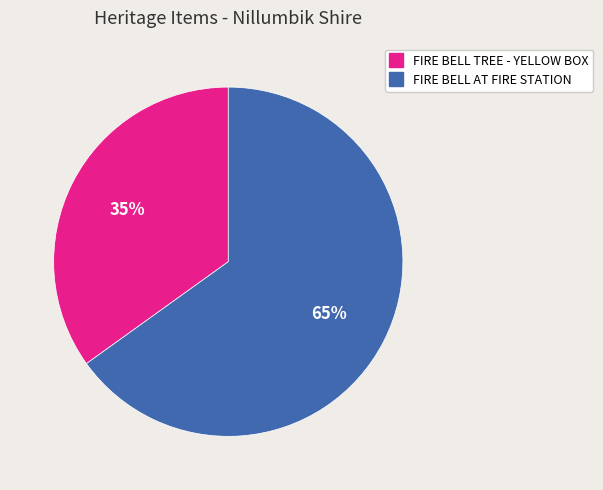

Do FIRE BELL AT FIRE STATION and FIRE BELL TREE - YELLOW BOX together represent more than half of the pie?

Yes